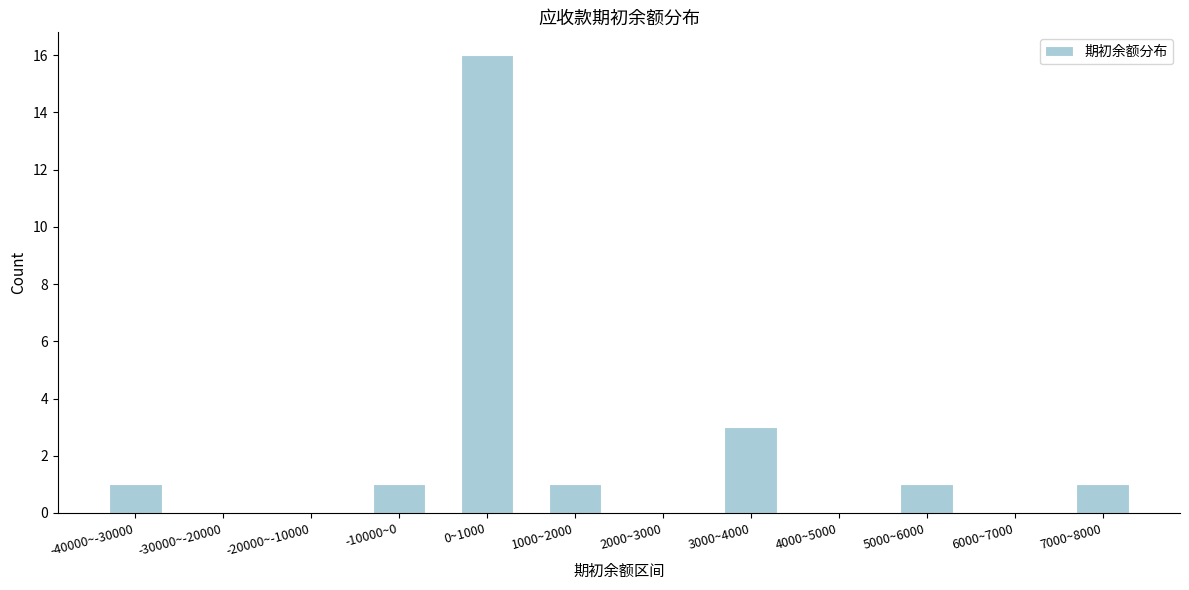

Reading left to right, transcribe all the data shown in this chart.

-40000~-30000=1	-30000~-20000=0	-20000~-10000=0	-10000~0=1	0~1000=16	1000~2000=1	2000~3000=0	3000~4000=3	4000~5000=0	5000~6000=1	6000~7000=0	7000~8000=1